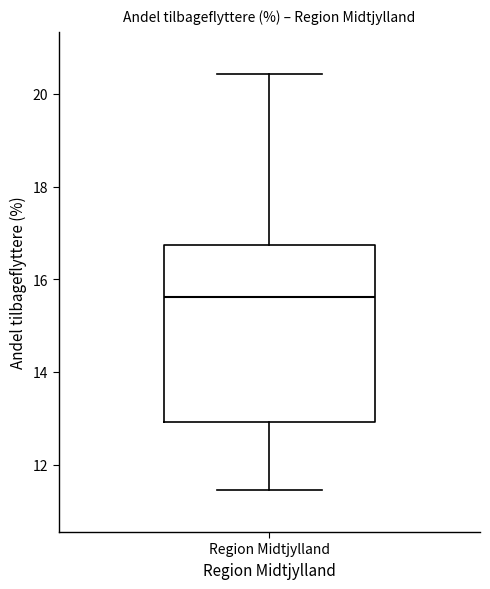

Transcribe this box plot: give where the median line is, the range the box spans, and where the two whiskers end, as read against the y-axis. The values are not printed on the chart, so give them approximately, as read against the axis.

median 15.6, box 13.0 to 16.8, whiskers 11.4 to 20.4